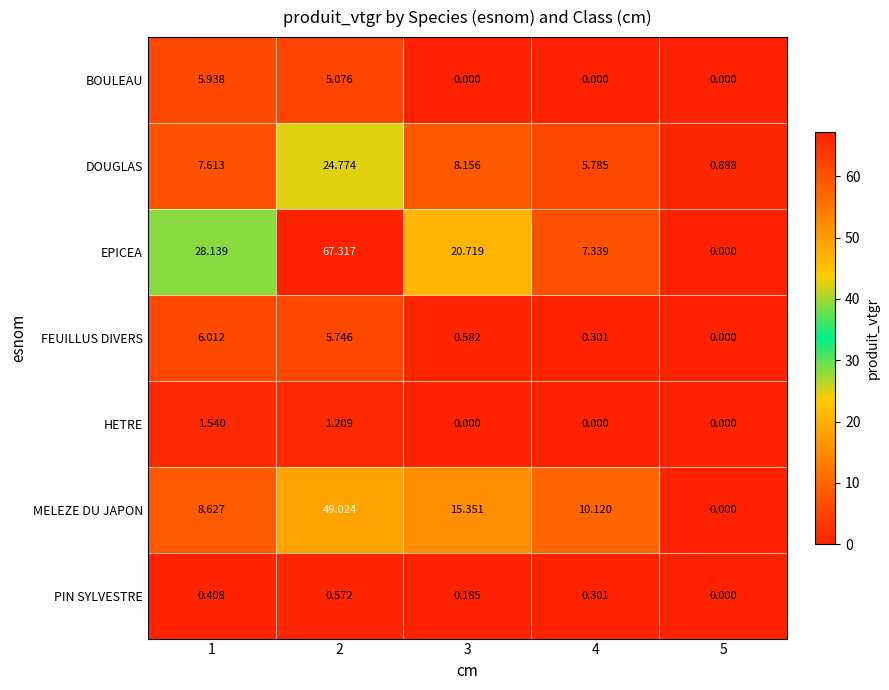

Which series has the largest total across all categories?

EPICEA